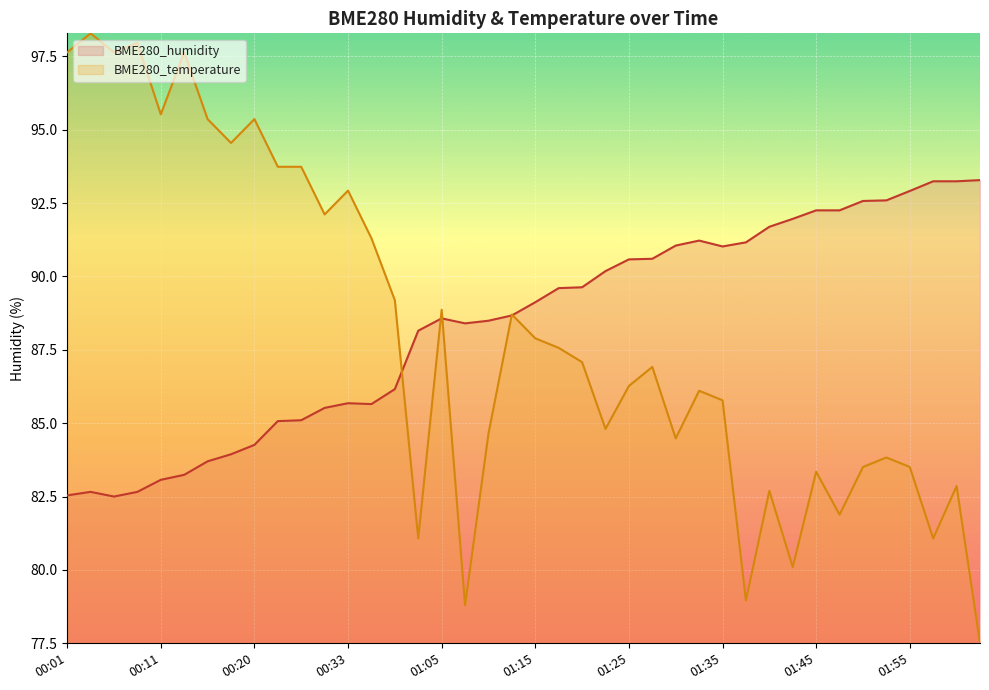

What position from the left is 00:30?

12